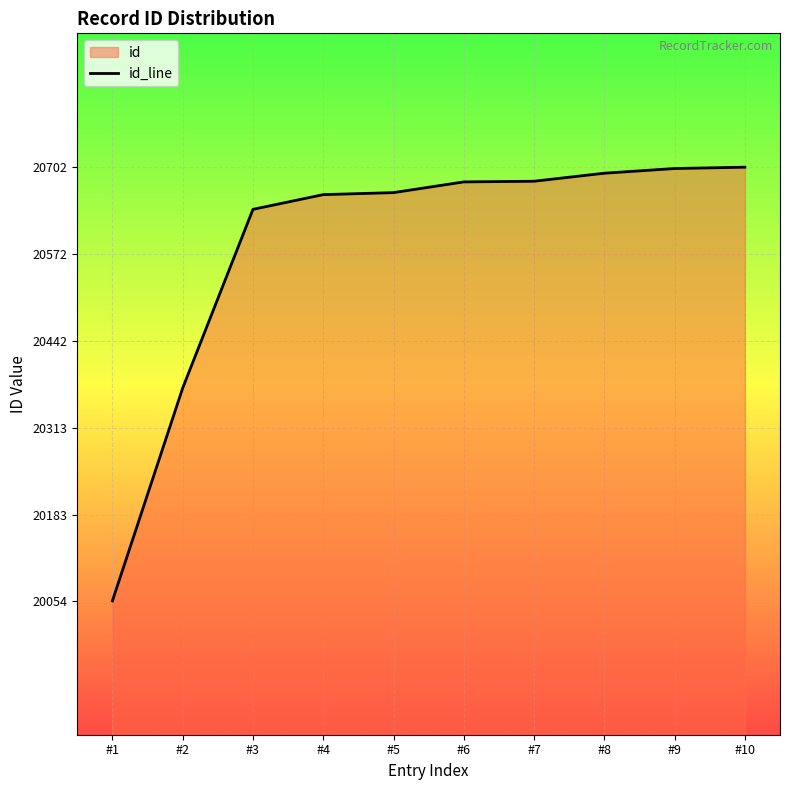

Count the number of data series in this chart.

1